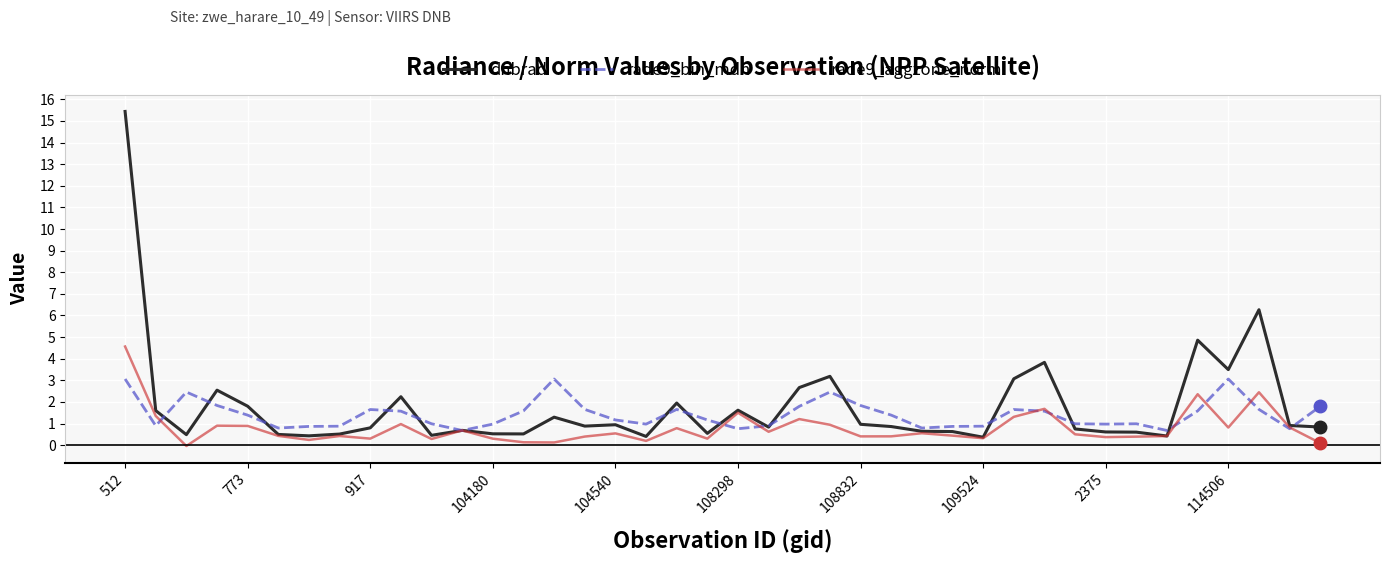

Which series has the widest spread of values?

dnbrad